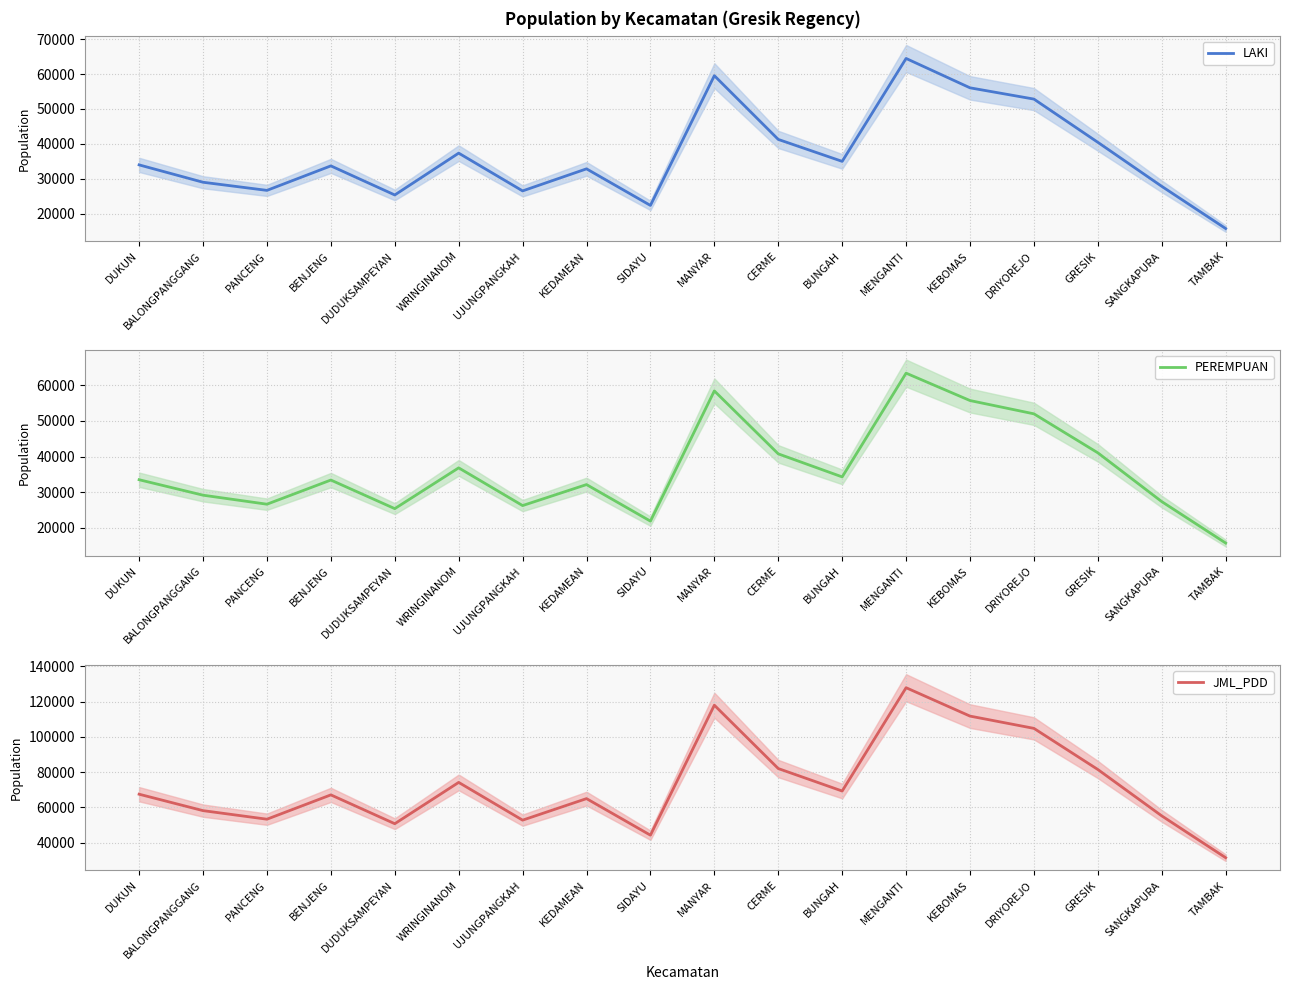

What is the average value of the JML_PDD series?

73050